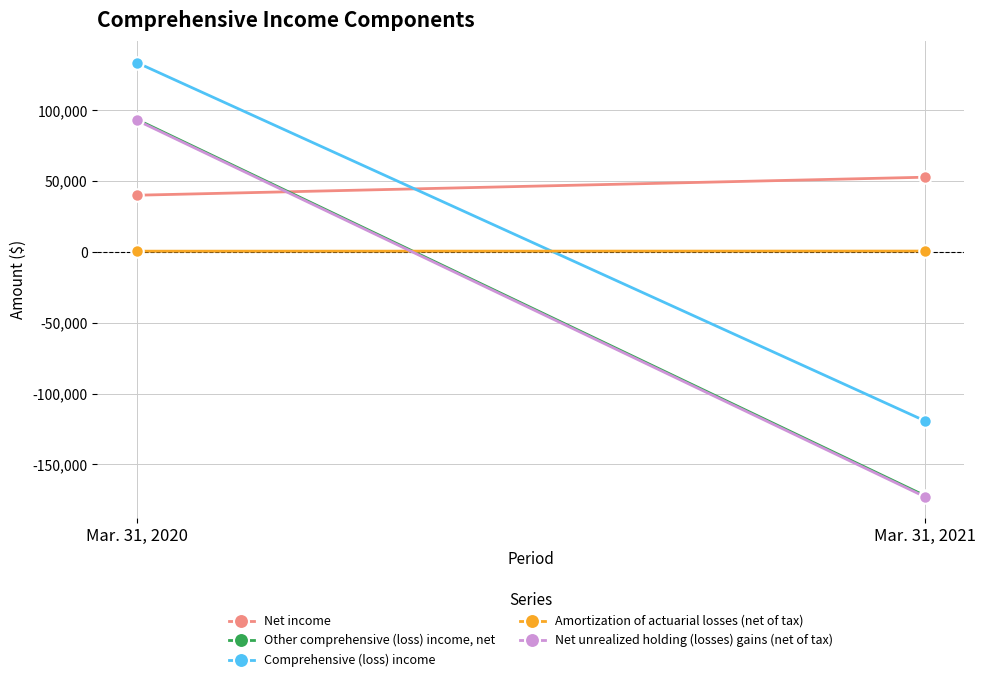

What is the lowest value of the Net unrealized holding (losses) gains (net of tax) series?

-172764